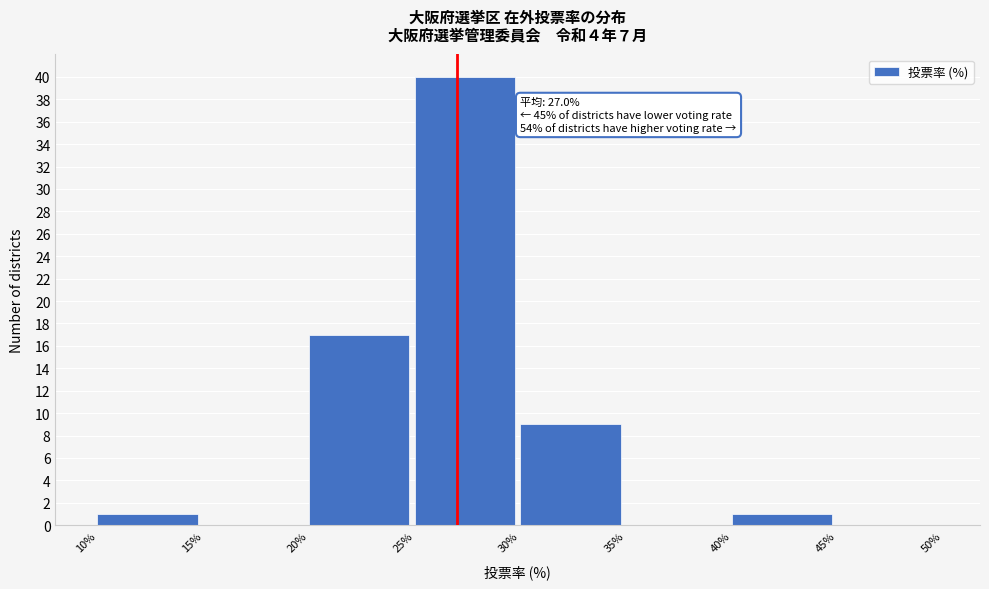

Over which range of the x-axis is the bar tallest?

25% to 30%